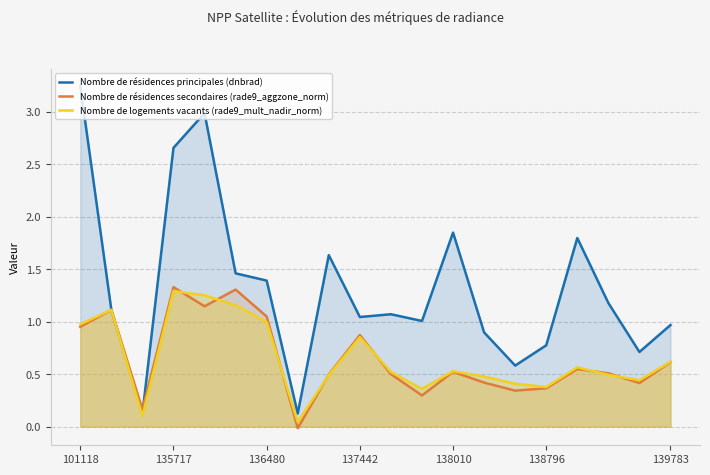

What is the difference between the highest and lowest values at 101118?

2.3